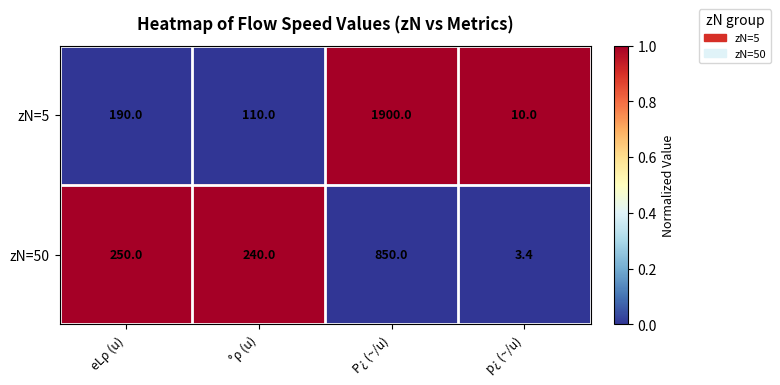

How many data points in zN=50 are less than 250?

2